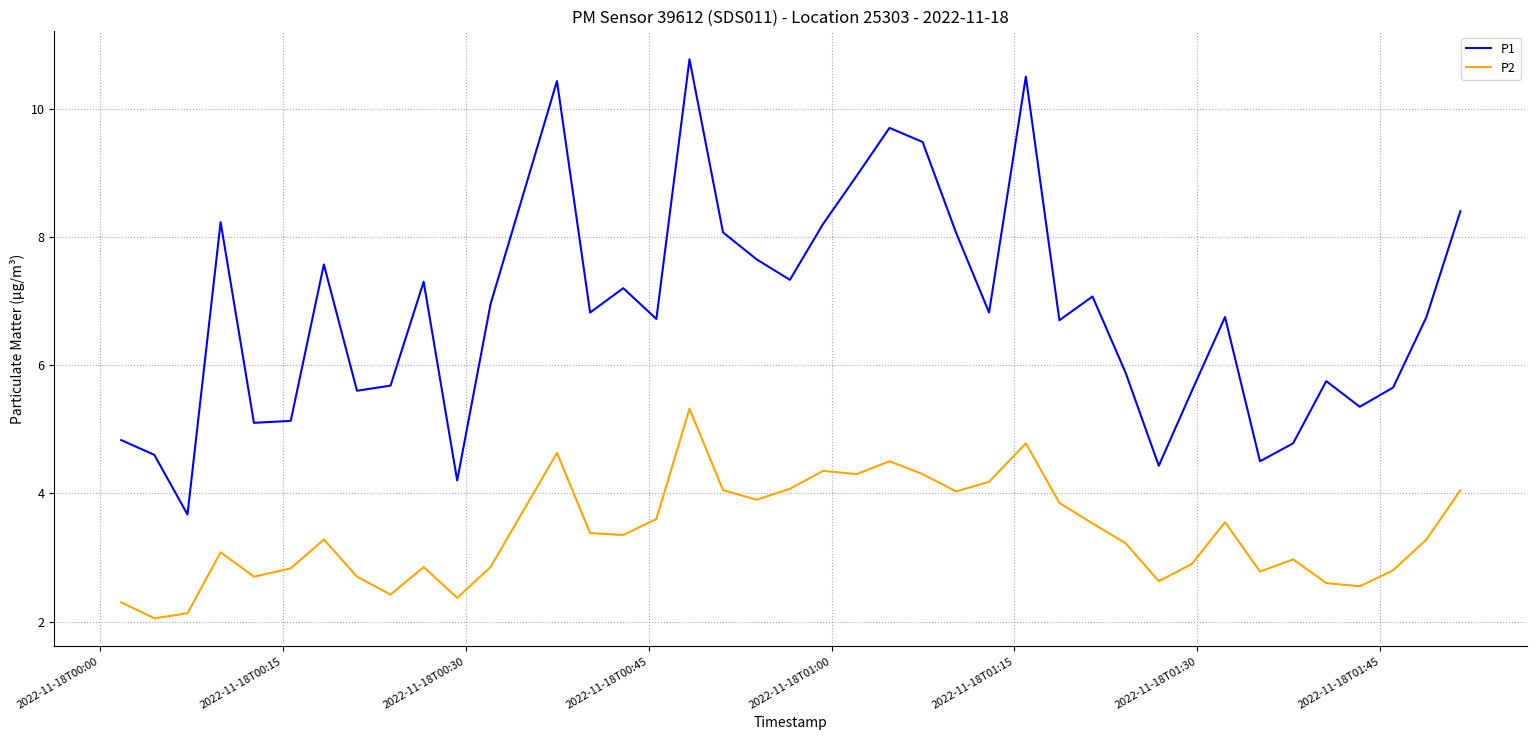

Which series has the largest range (max minus min)?

P1